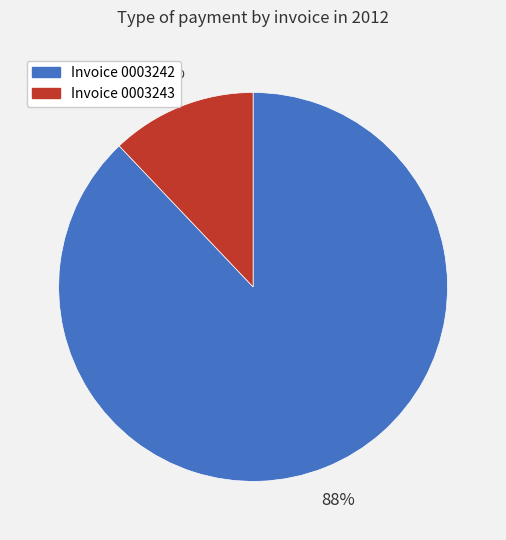

To the nearest percent, what is the difference between the largest and smallest slice percentages?

76%